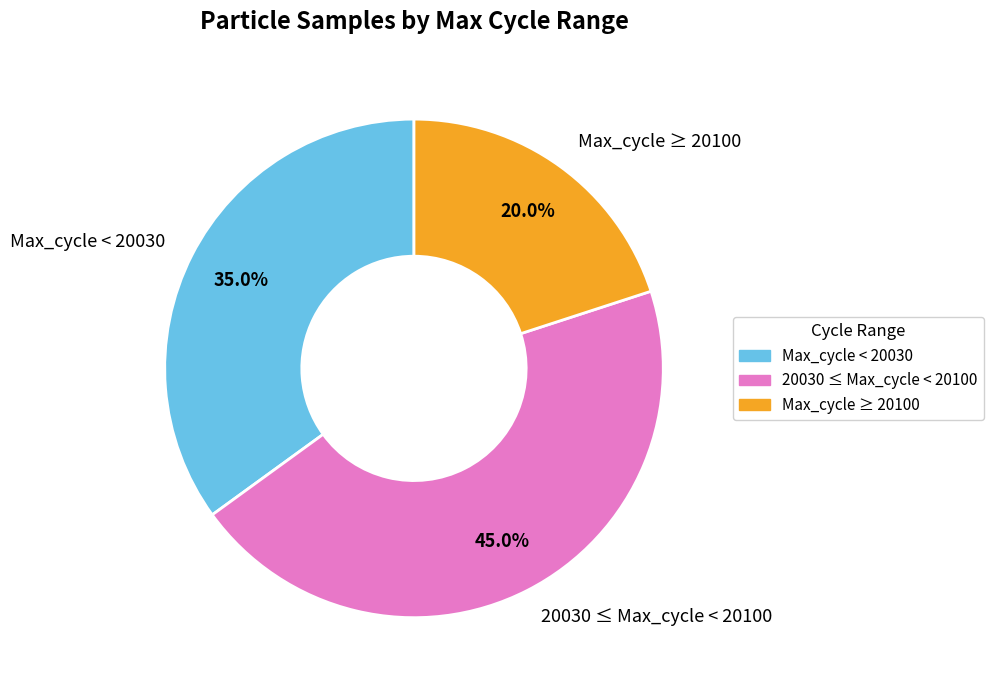

Approximately how many times larger is the value at Max_cycle ≥ 20100 compared to 20030 ≤ Max_cycle < 20100?

0.4